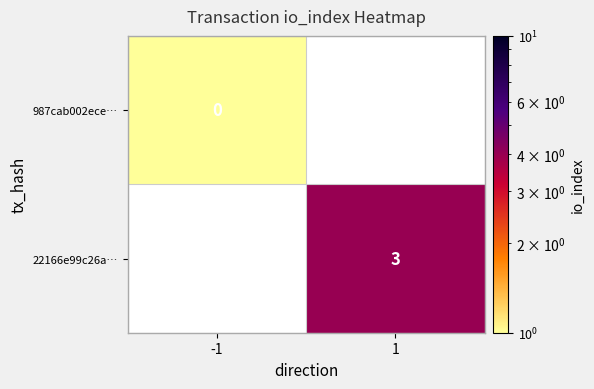

True or false: 22166e99c26a… has a value of 1 at 1.

False